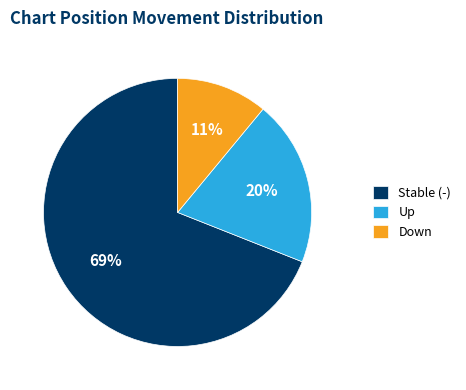

The Up slice represents 25% of the pie. True or false?

False